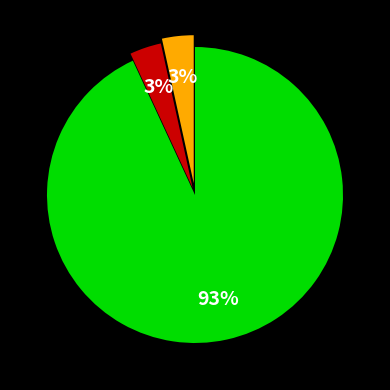

Is there any slice that represents more than half of the pie?

Yes